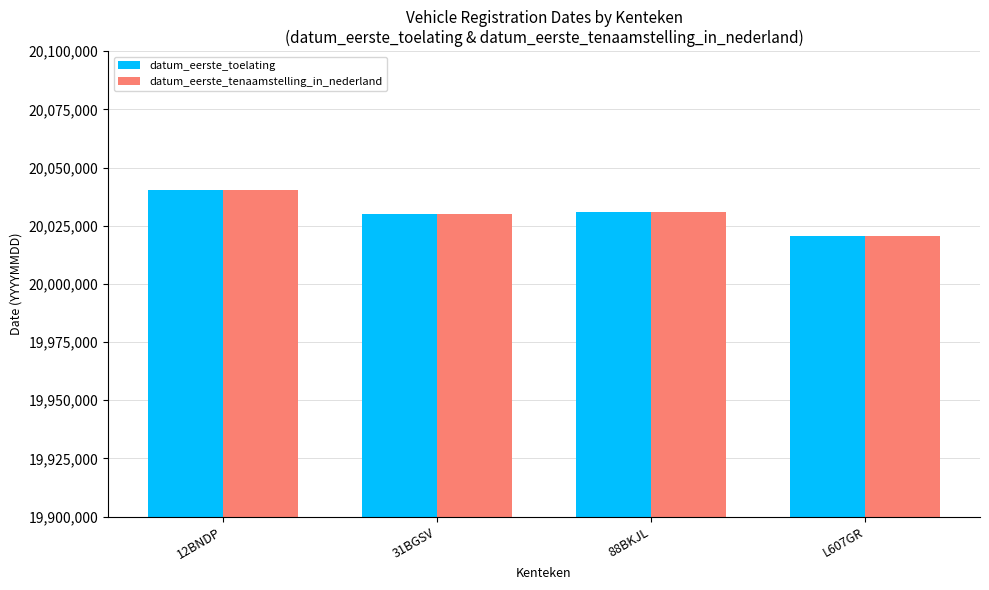

The value of datum_eerste_toelating at 31BGSV is 11786903. True or false?

False